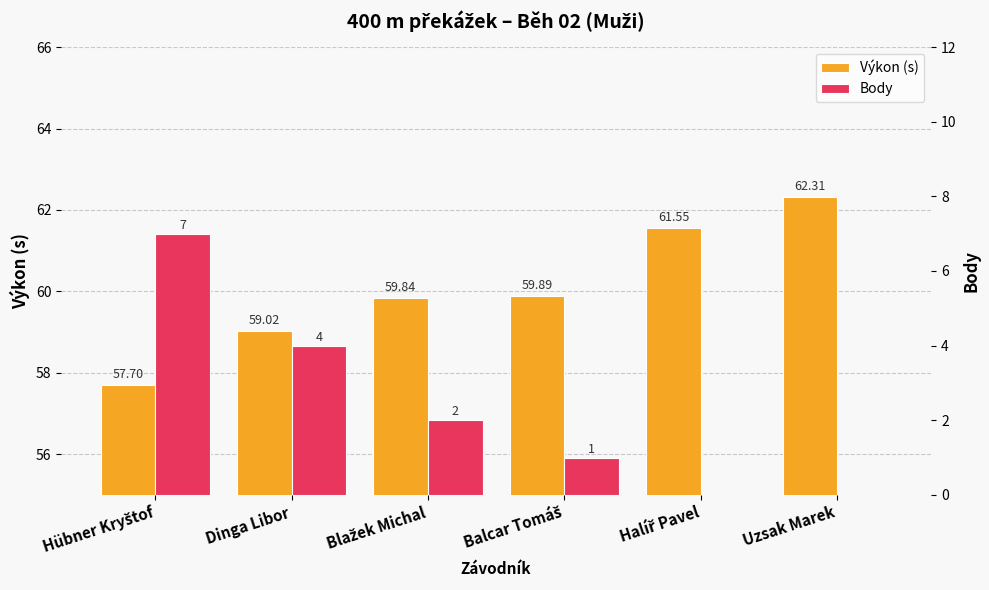

At Hübner Kryštof, list the series in order from smallest to largest.

Body, Výkon (s)